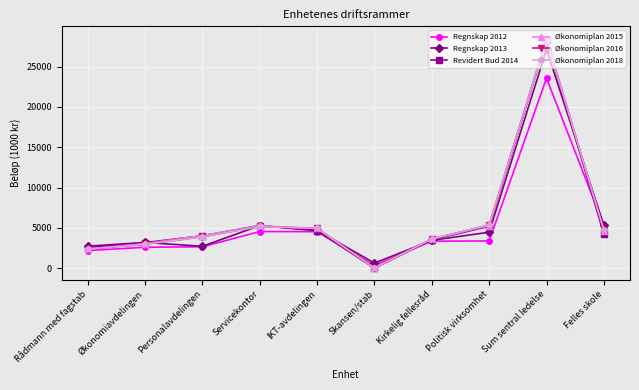

Where do Økonomiplan 2016 and Revidert Bud 2014 first cross each other?

Servicekontor and IKT-avdelingen